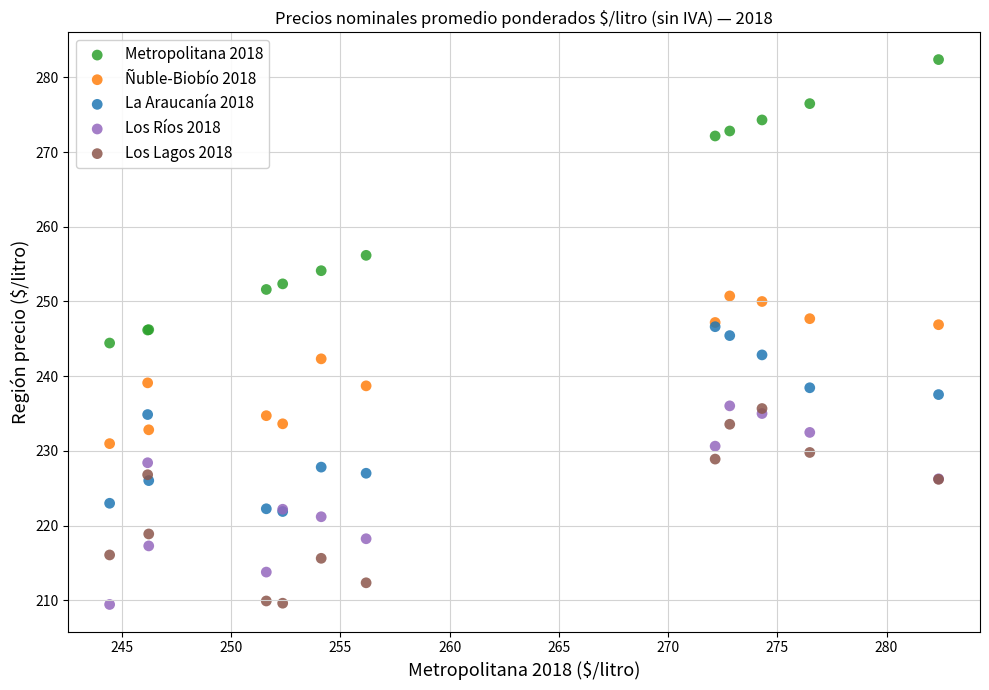

In the Metropolitana 2018 series, what Y value is closest to 263?

256.2